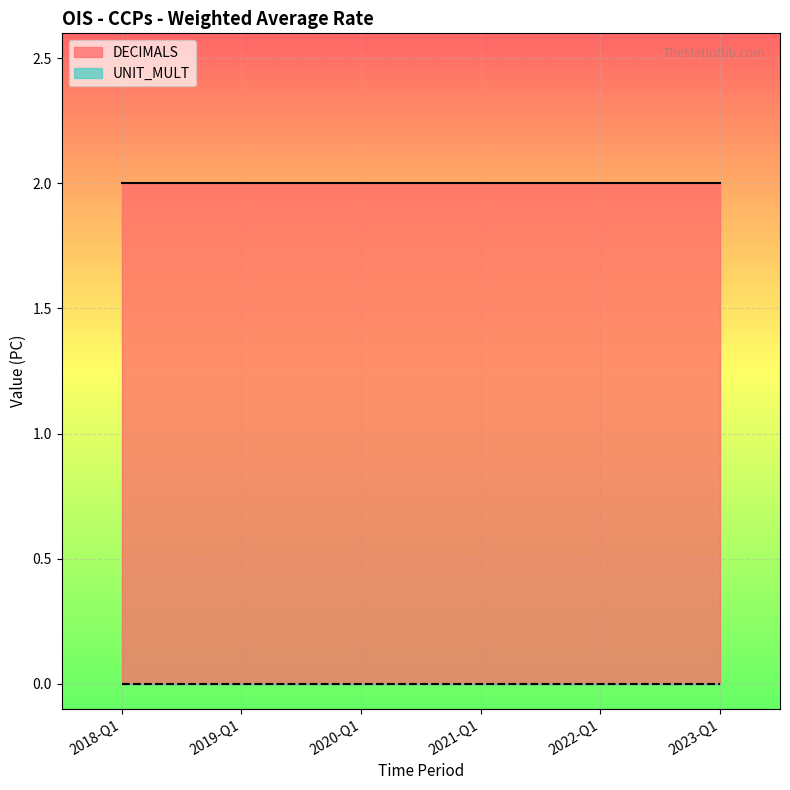

Which category has the highest value in the UNIT_MULT series?

2018-Q1